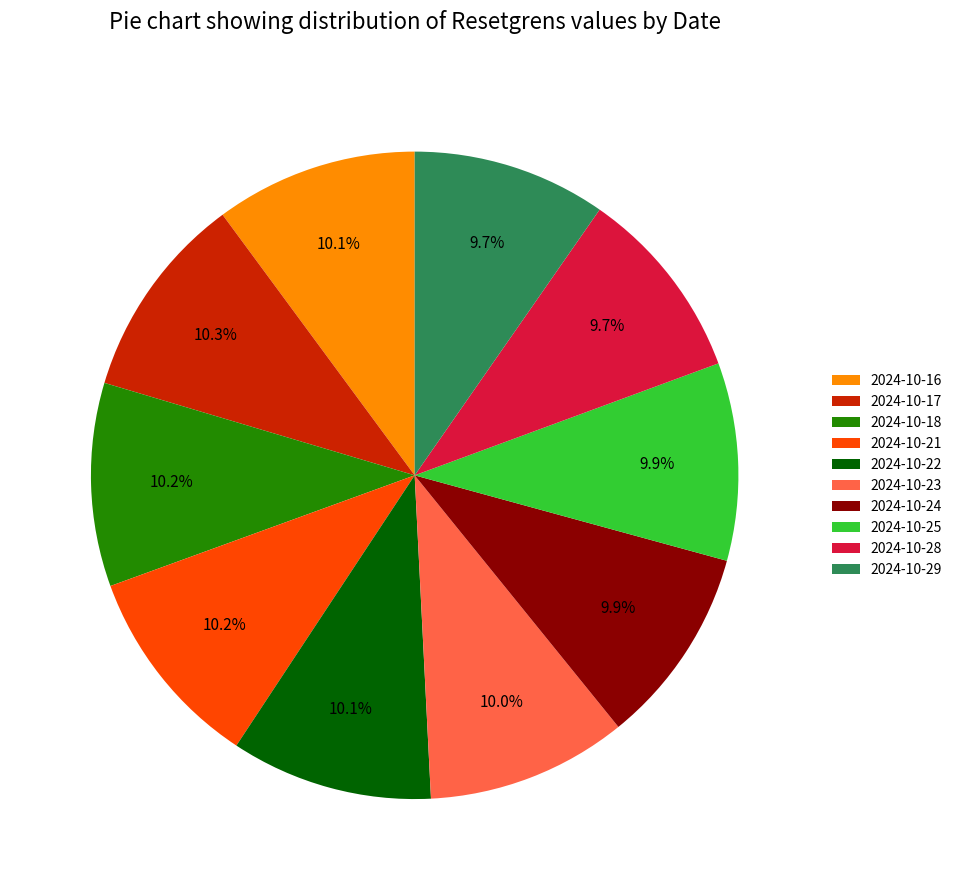

Approximately how many times larger is the value at 2024-10-21 compared to 2024-10-23?

1.0